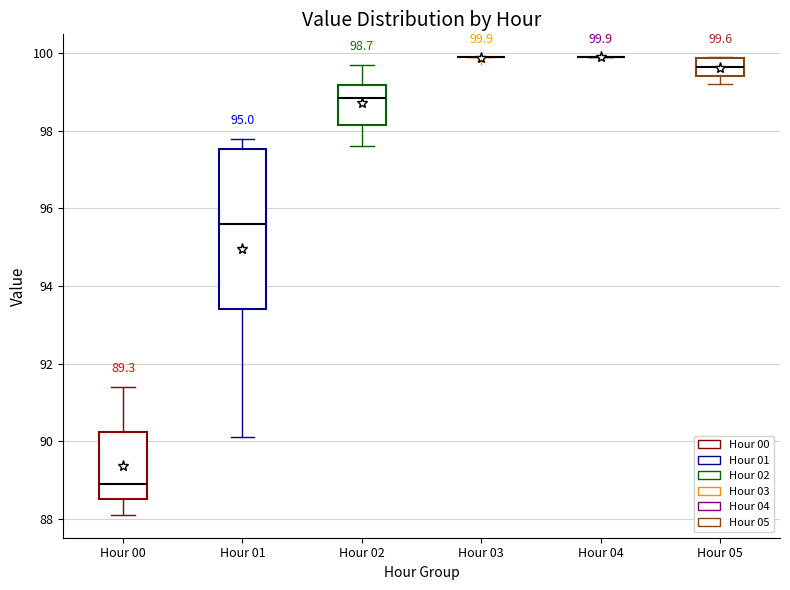

Comparing the boxes themselves (not the whiskers), which one is the tallest?

Hour 01